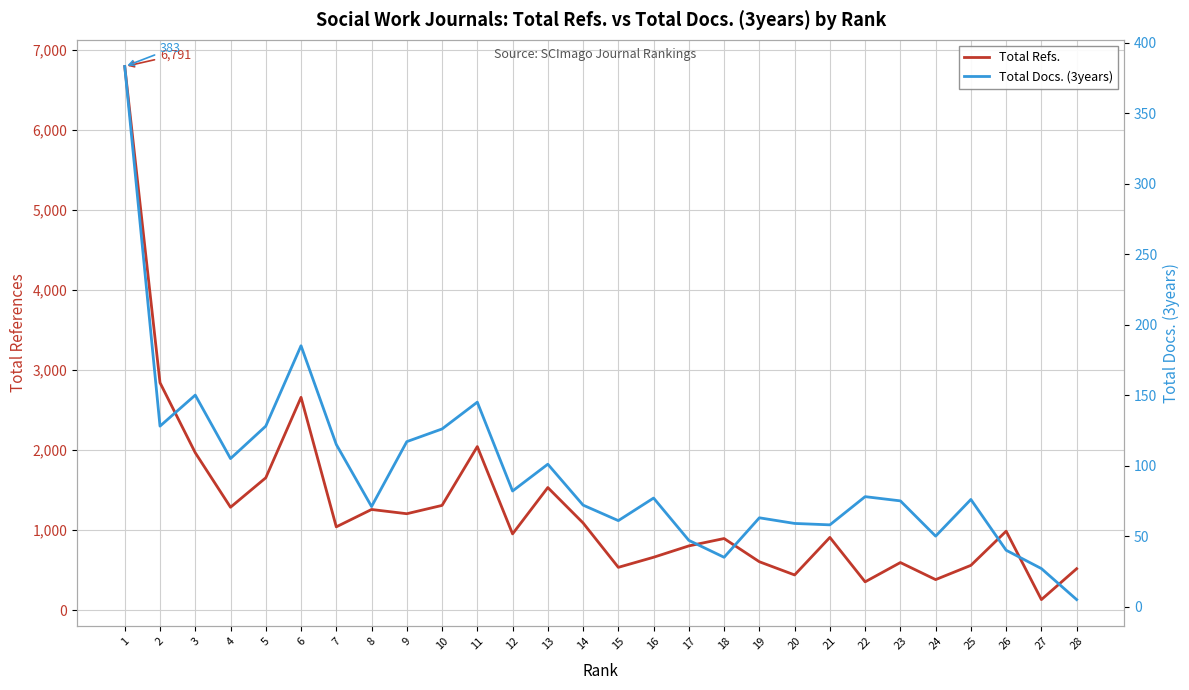

What is the value of the Total Docs. (3years) point at the 18th from the left?

35